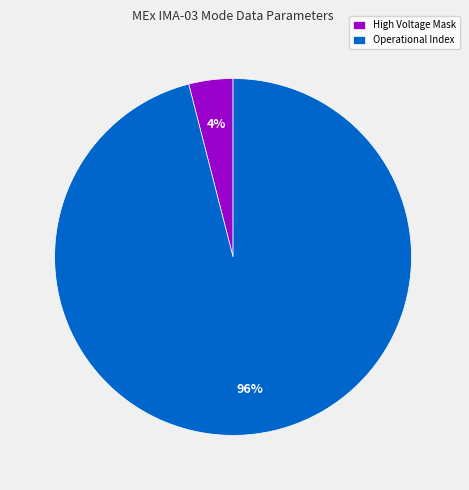

Is it true that High Voltage Mask is 13% of the pie?

False